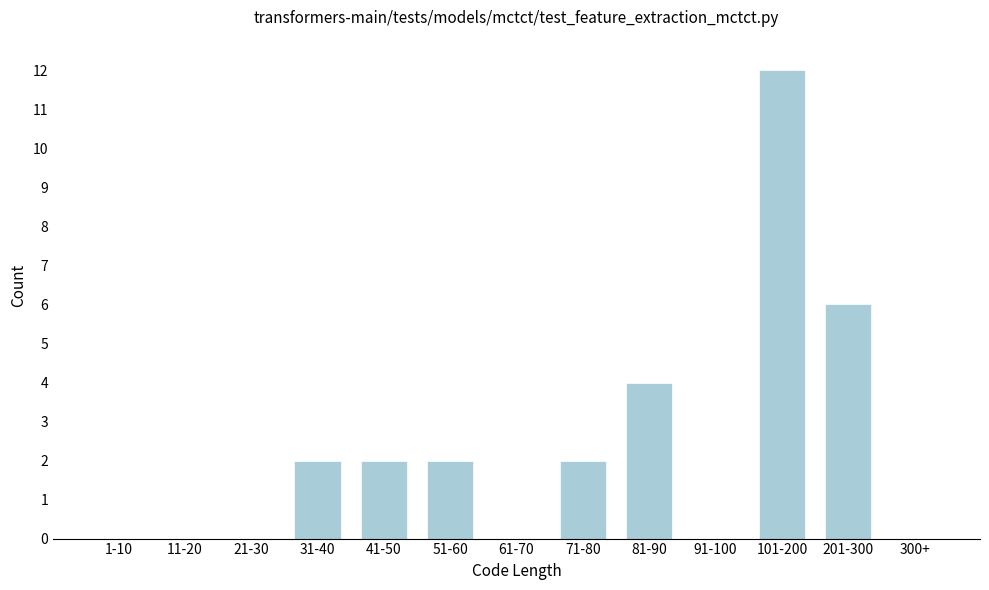

Reading left to right, transcribe all the data shown in this chart.

1-10=0	11-20=0	21-30=0	31-40=2	41-50=2	51-60=2	61-70=0	71-80=2	81-90=4	91-100=0	101-200=12	201-300=6	300+=0